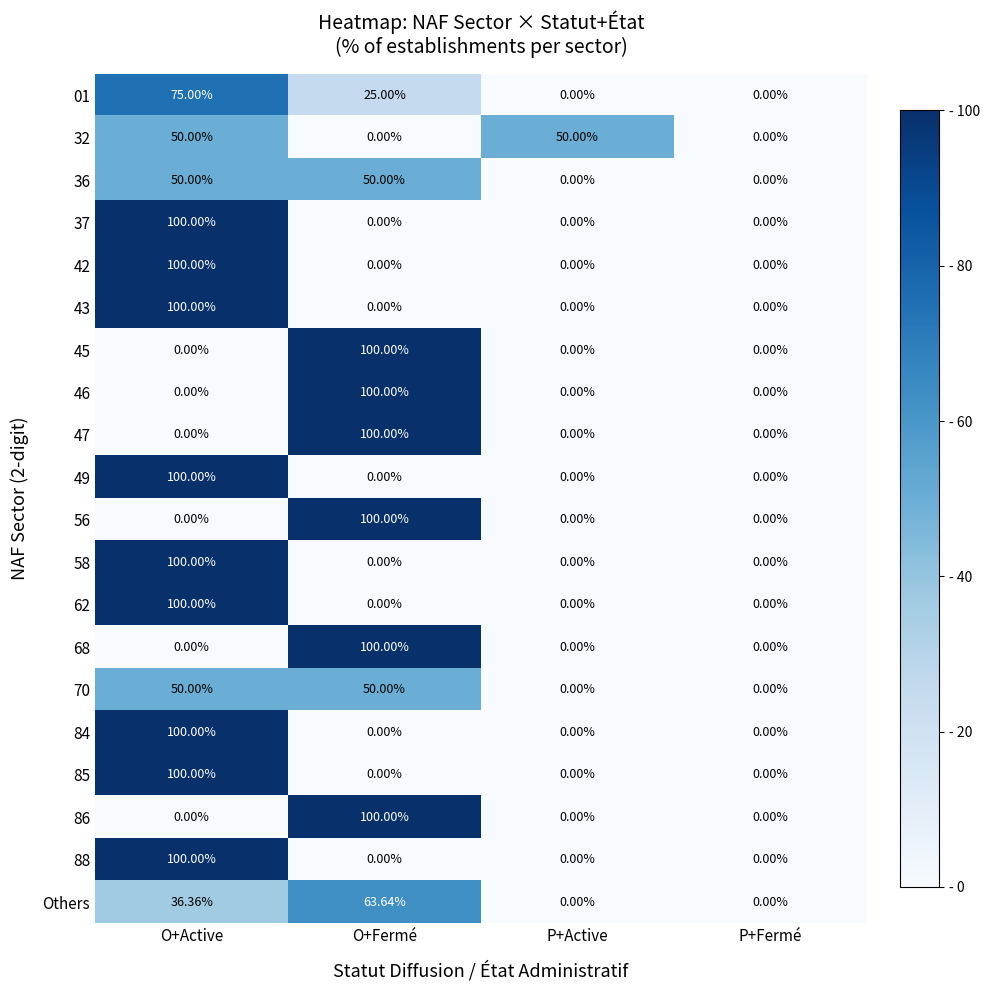

Is the value of 68 at O+Fermé greater than the value of 32 at O+Active?

Yes